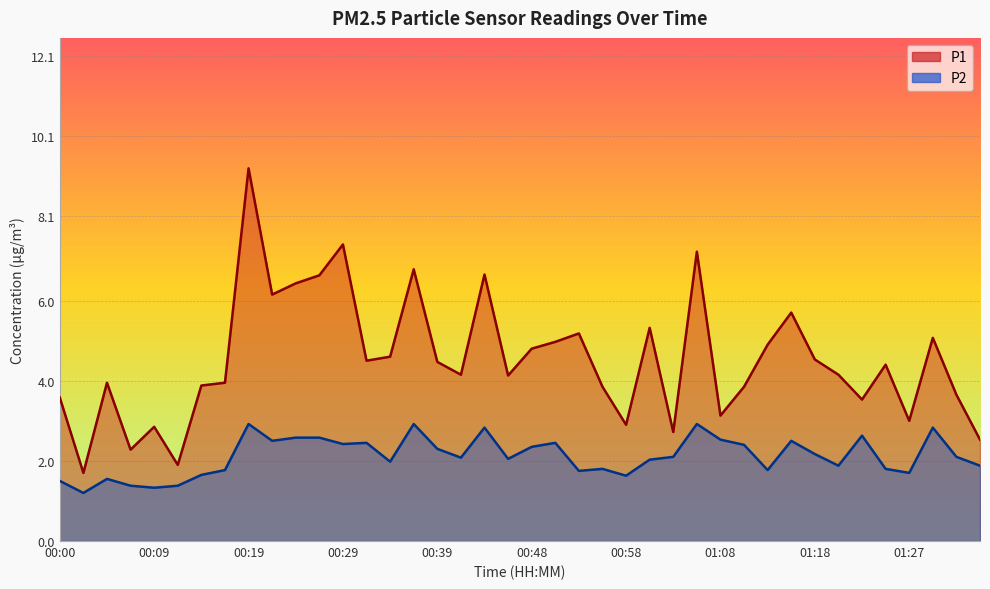

Where is the first local maximum for P2?

00:05